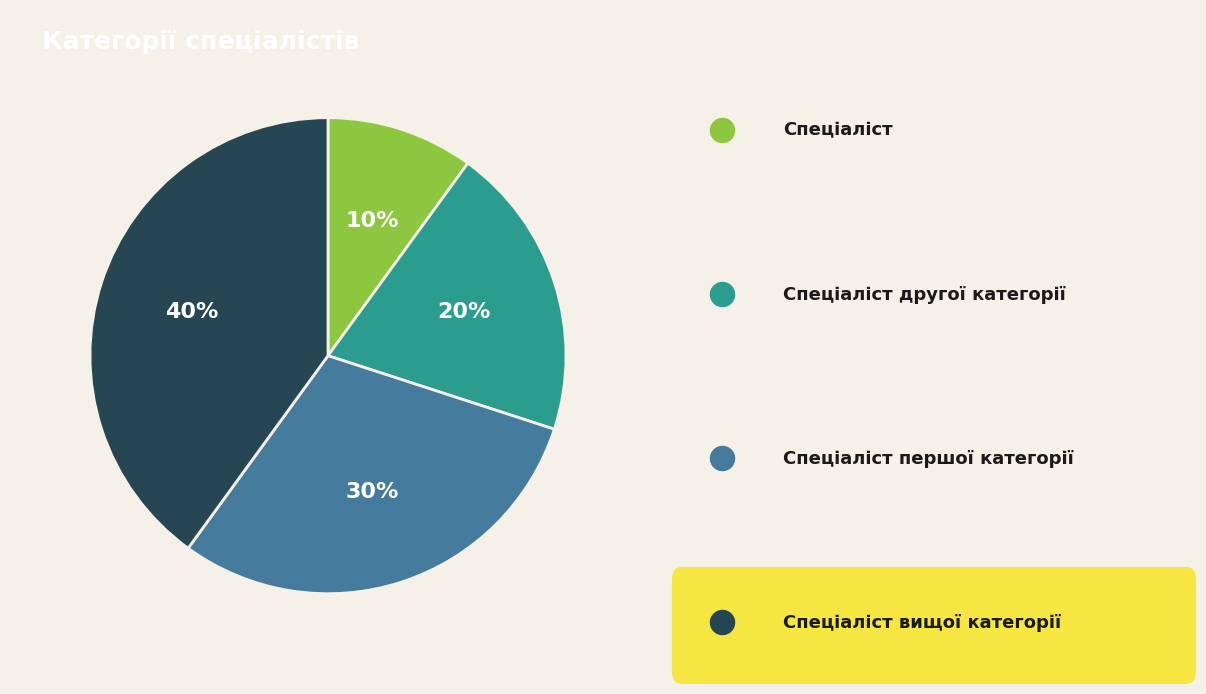

Rank the categories by value from lowest to highest.

Спеціаліст, Спеціаліст другої категорії, Спеціаліст першої категорії, Спеціаліст вищої категорії